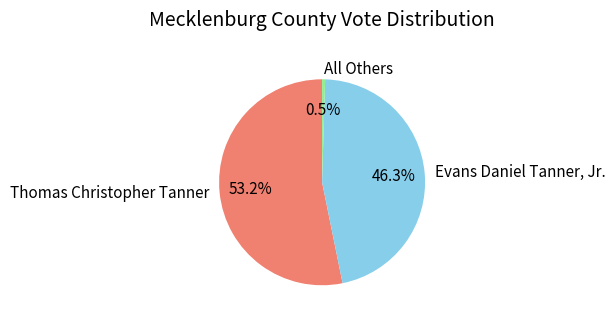

To the nearest percent, what is the average slice percentage?

33%